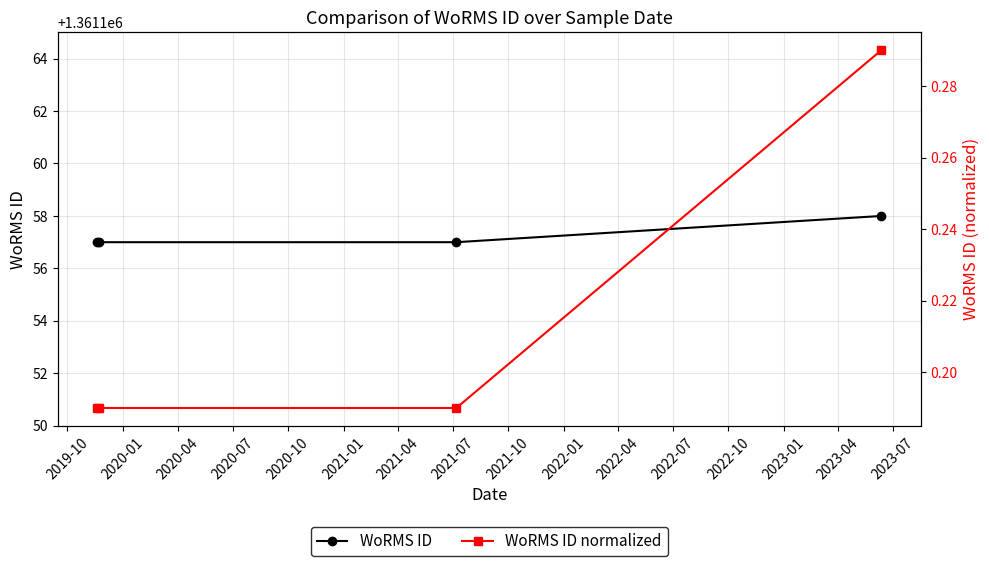

True or false: WoRMS ID and WoRMS ID normalized cross at least once.

False